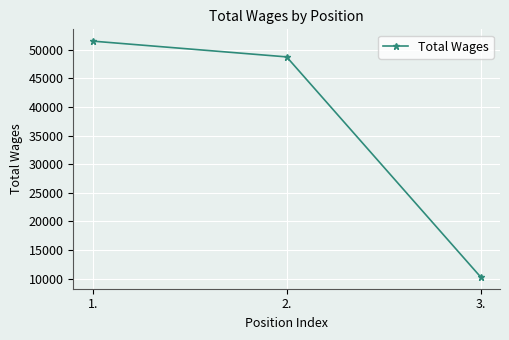

Reading right to left, list all the values displayed in this chart.

10286	48744	51500